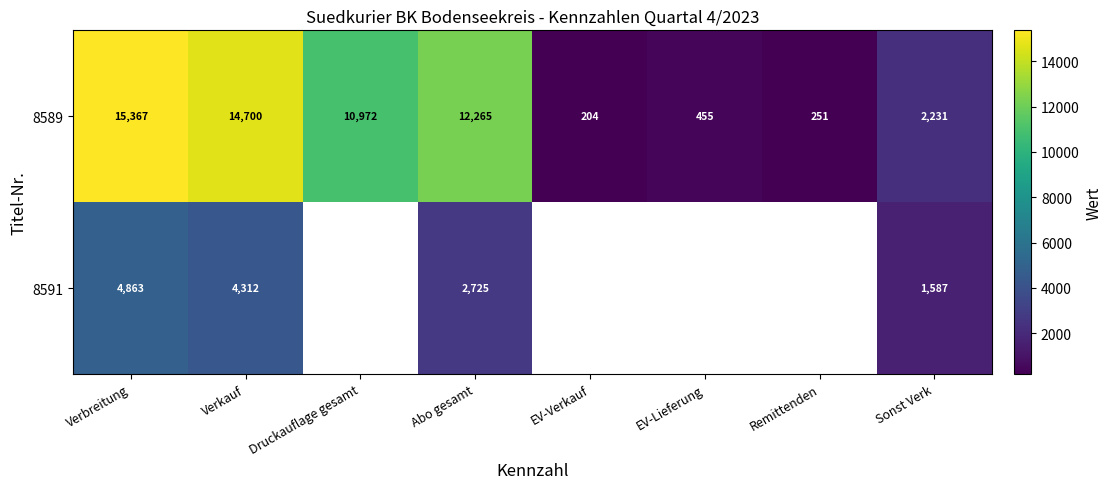

The value of 8591 at Verkauf is 881.5. True or false?

False